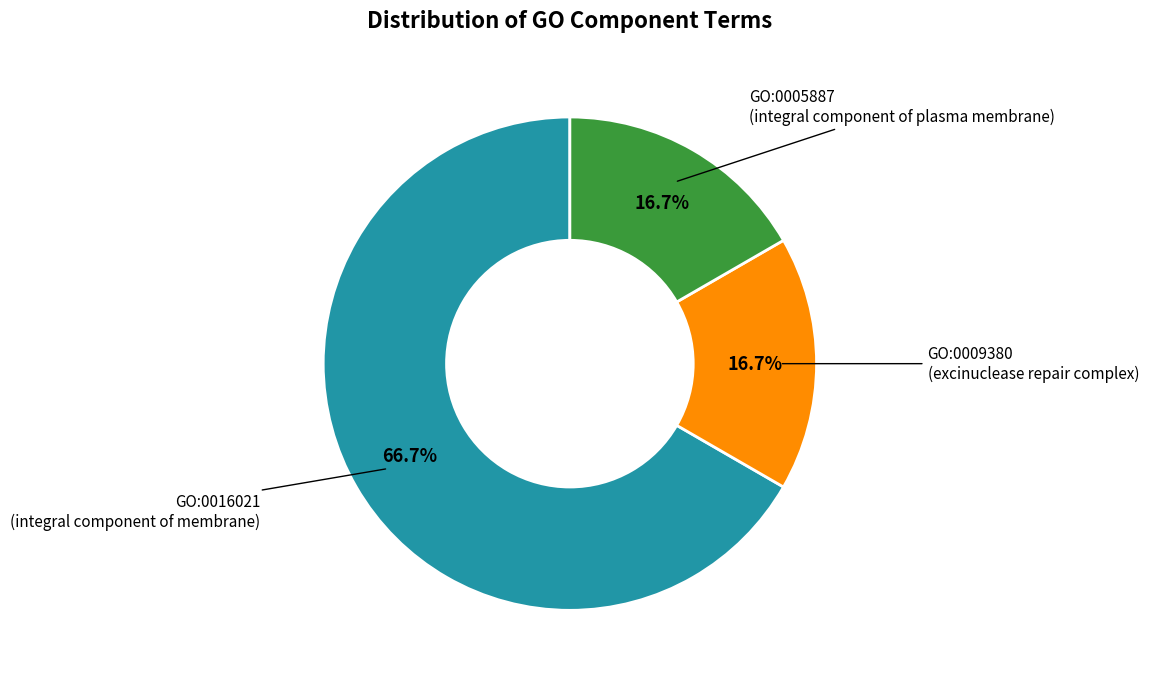

Does any single category account for the majority?

Yes